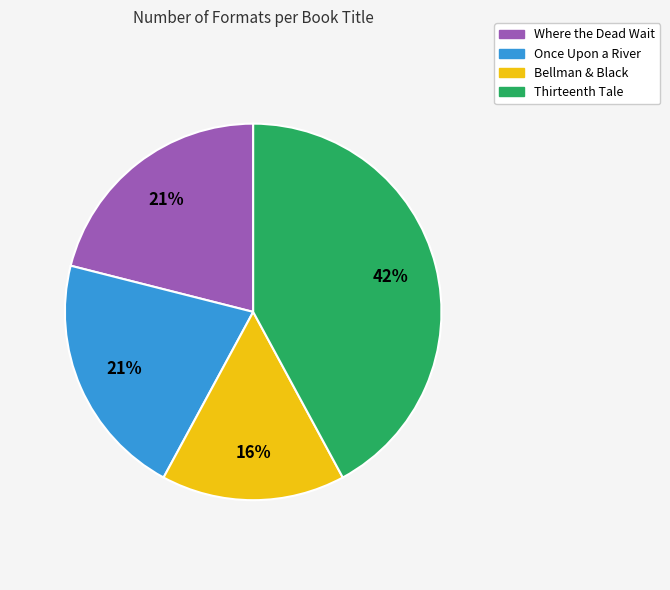

Which category has the smallest portion of the pie?

Bellman & Black